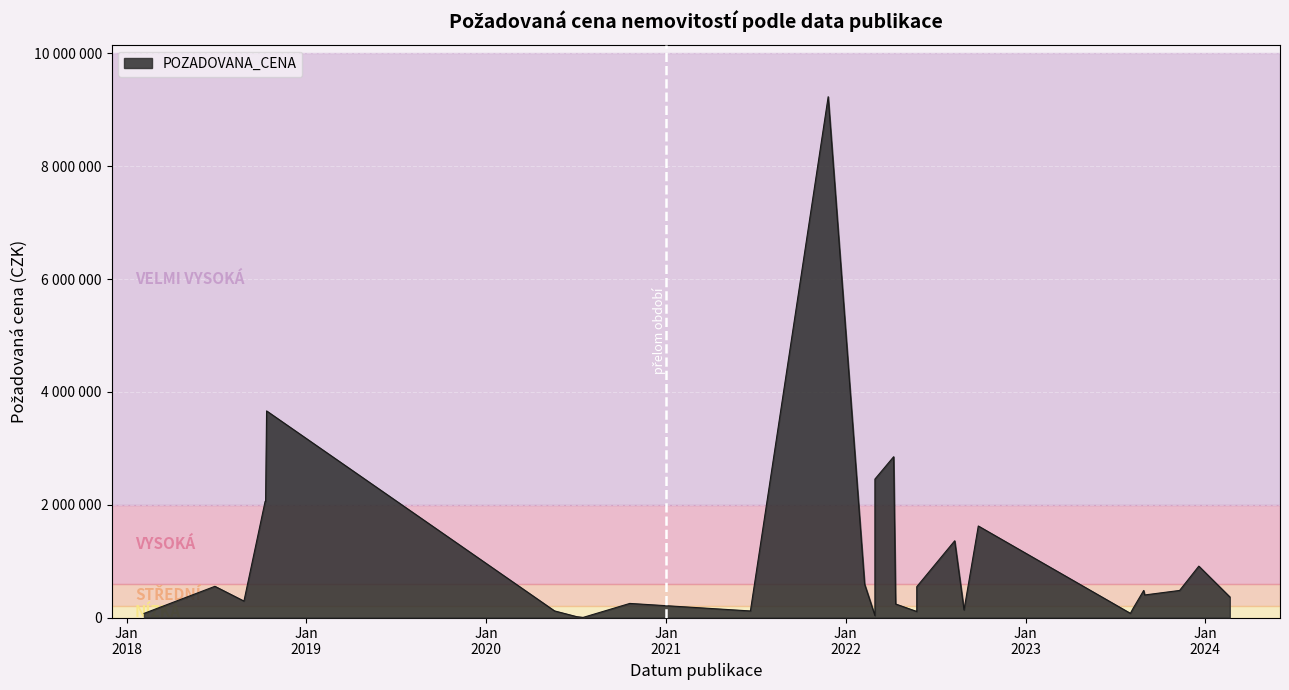

The value at 2022-05-25 is 547000. True or false?

True